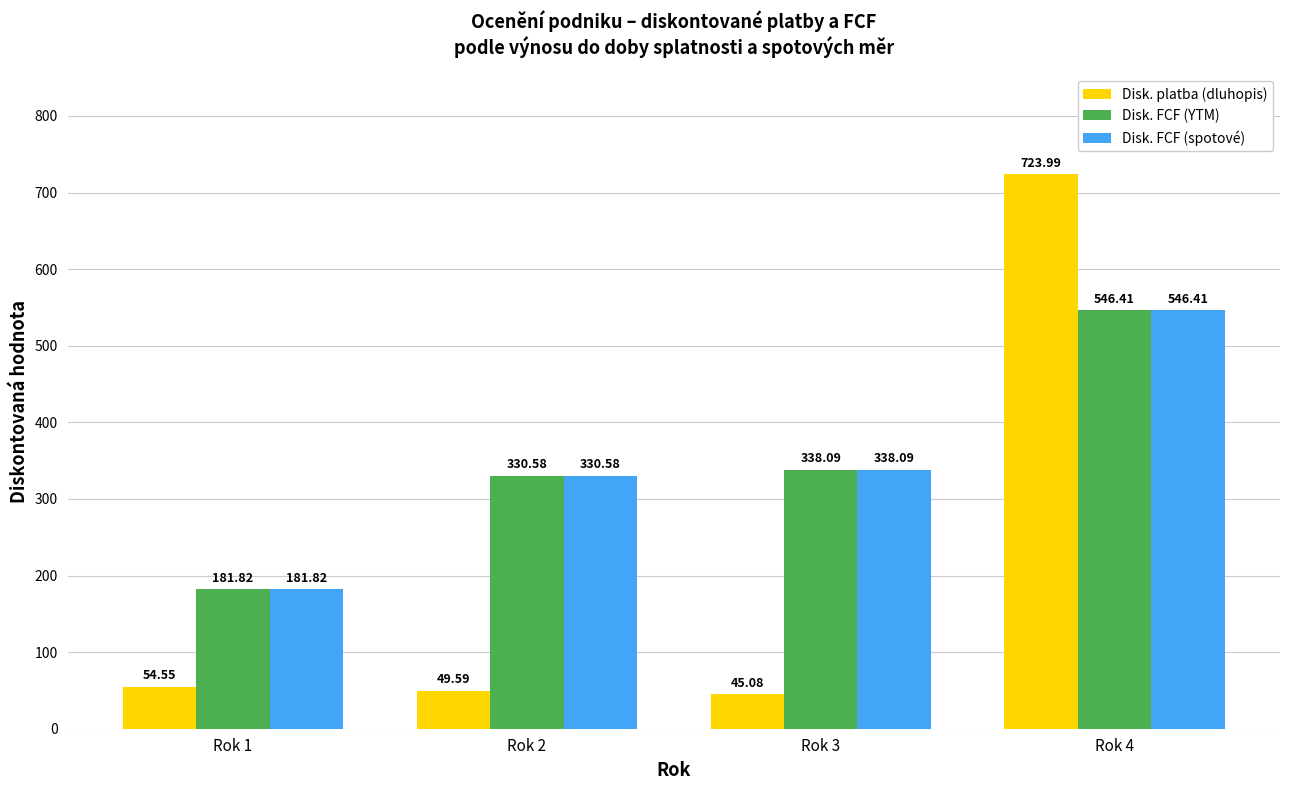

True or false: Disk. platba (dluhopis) has a value of 724.0 at Rok 4.

True